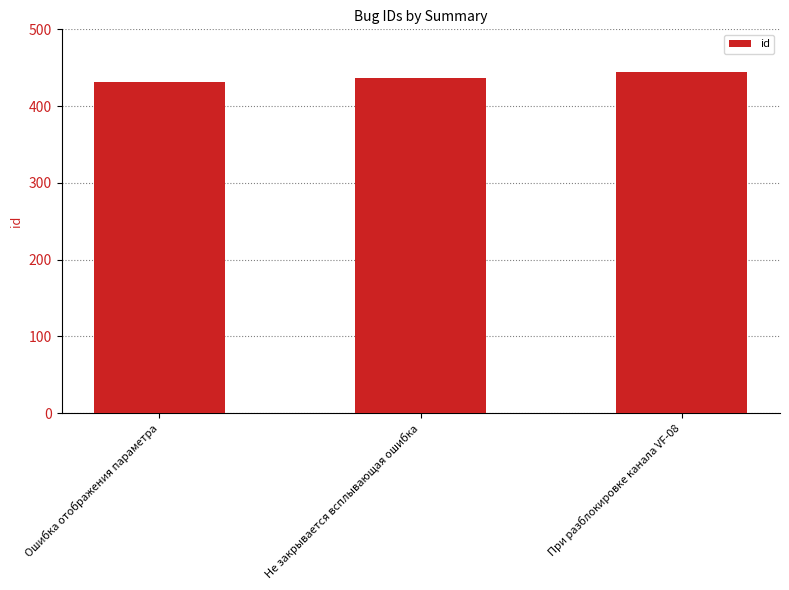

Count the number of categories in the chart.

3